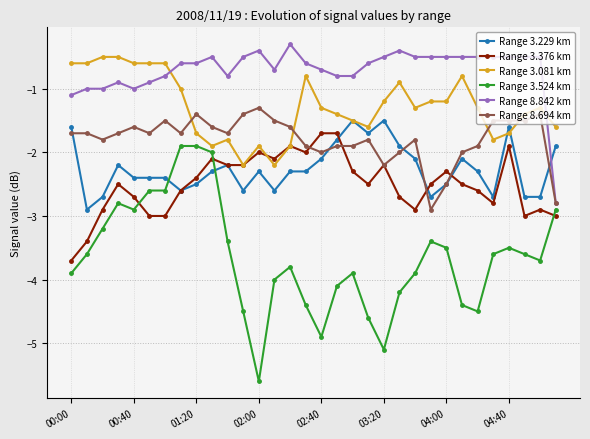

Which series has the largest total across all categories?

Range 8.842 km